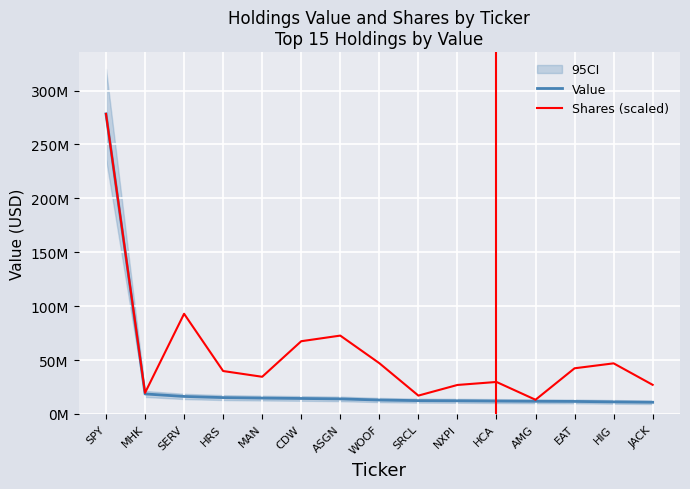

True or false: Value has a value of 12947000.0 at WOOF.

True